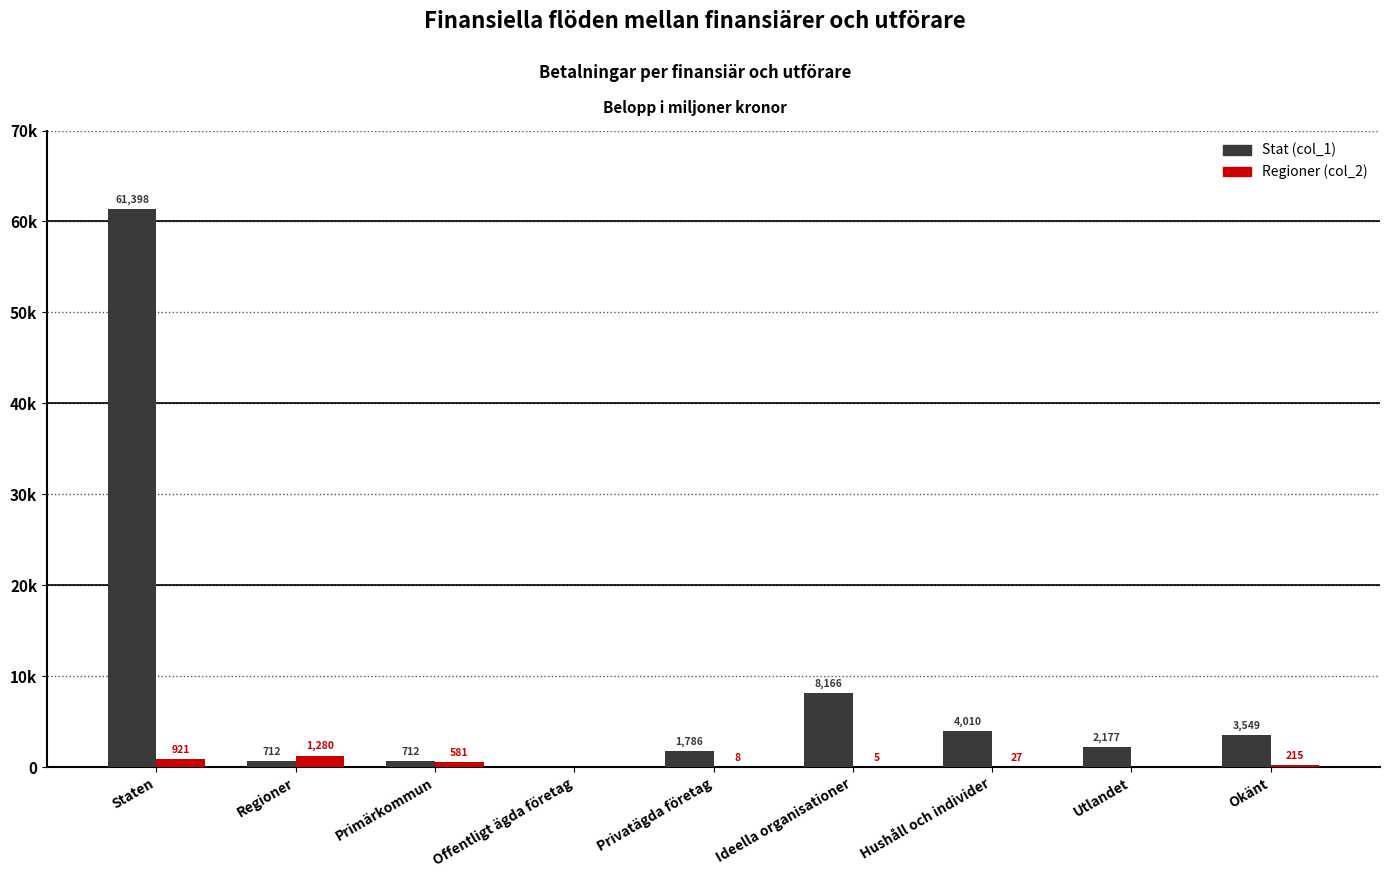

Rank the series at Utlandet from highest to lowest value.

Stat (col_1), Regioner (col_2)